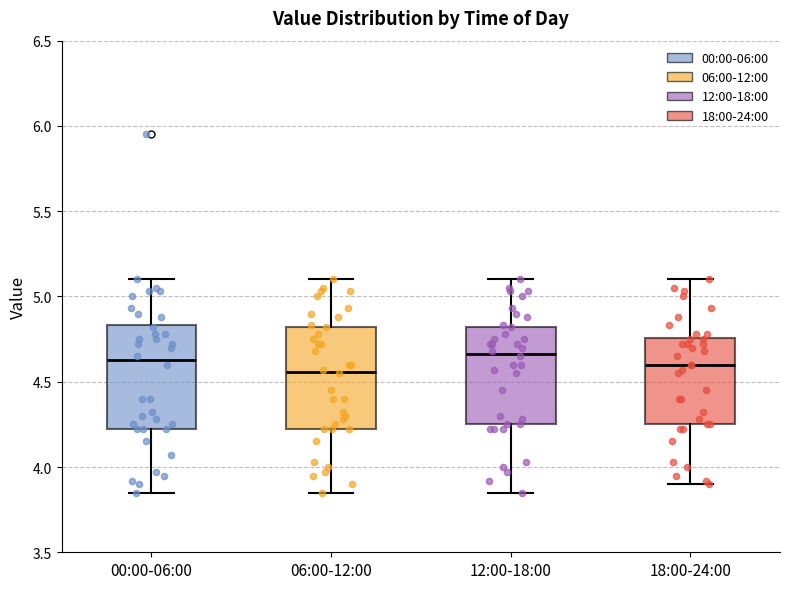

Where does the upper whisker of the box for 12:00-18:00 end on the y-axis? The values are not printed on the chart, so give them approximately, as read against the axis.

5.10